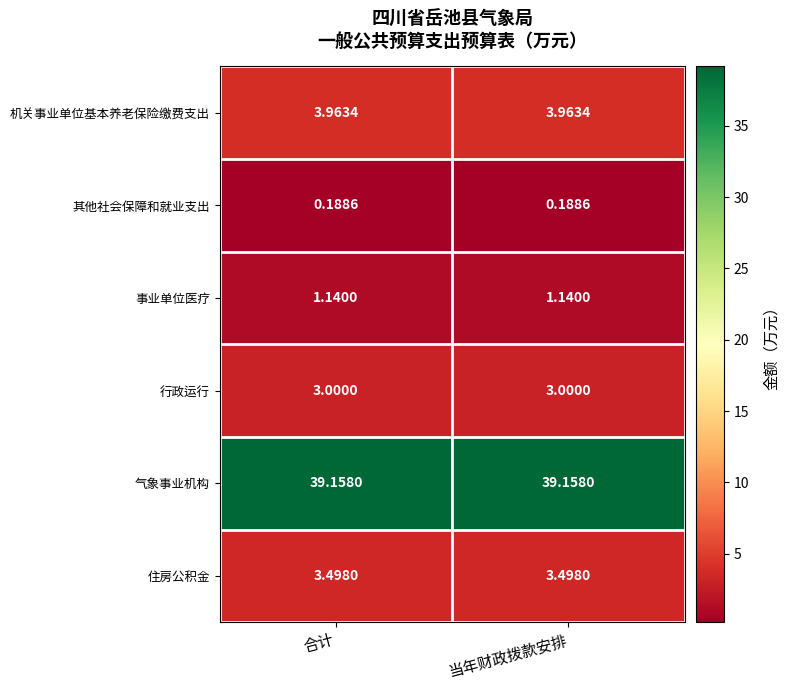

Which series has the largest total across all categories?

气象事业机构